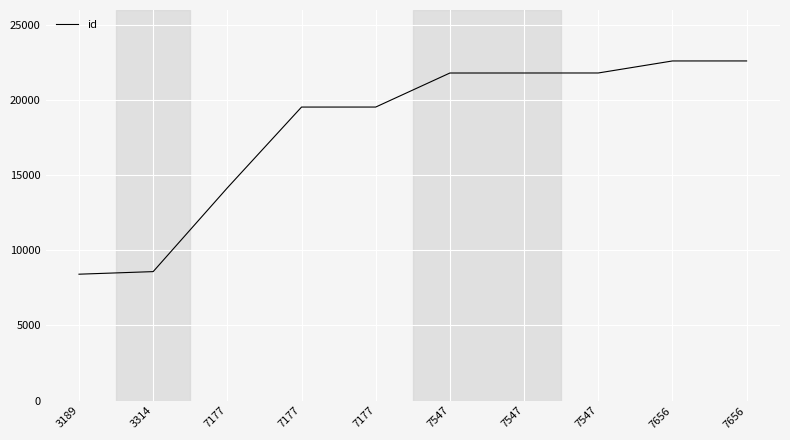

What is the change in value from 3314 to 7547?

+13217